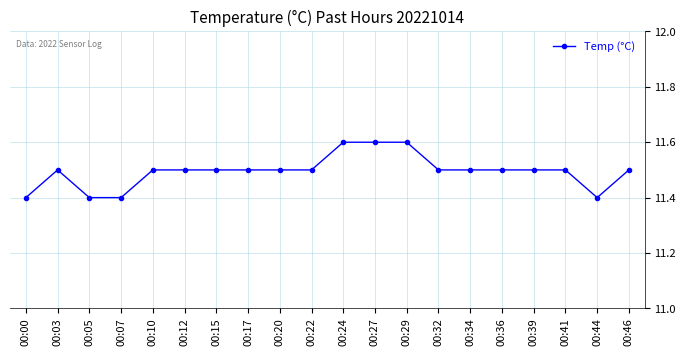

What is the greatest value displayed?

11.6